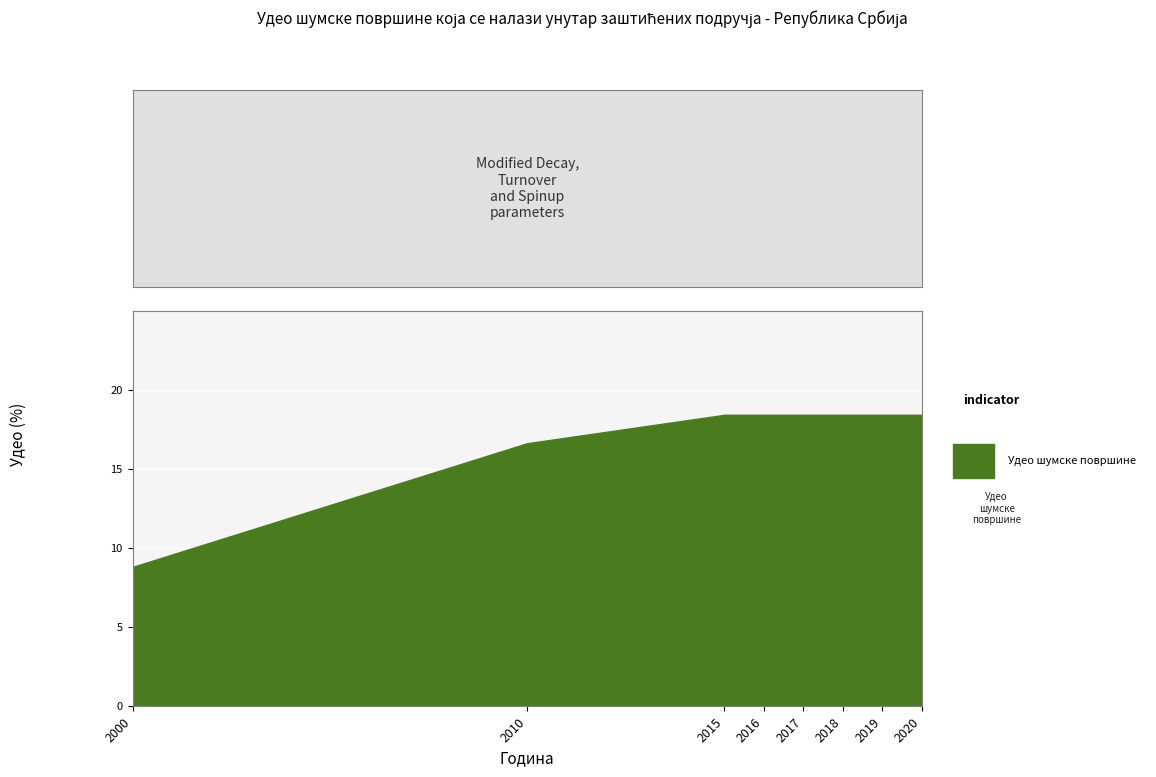

Count the number of categories in the chart.

8